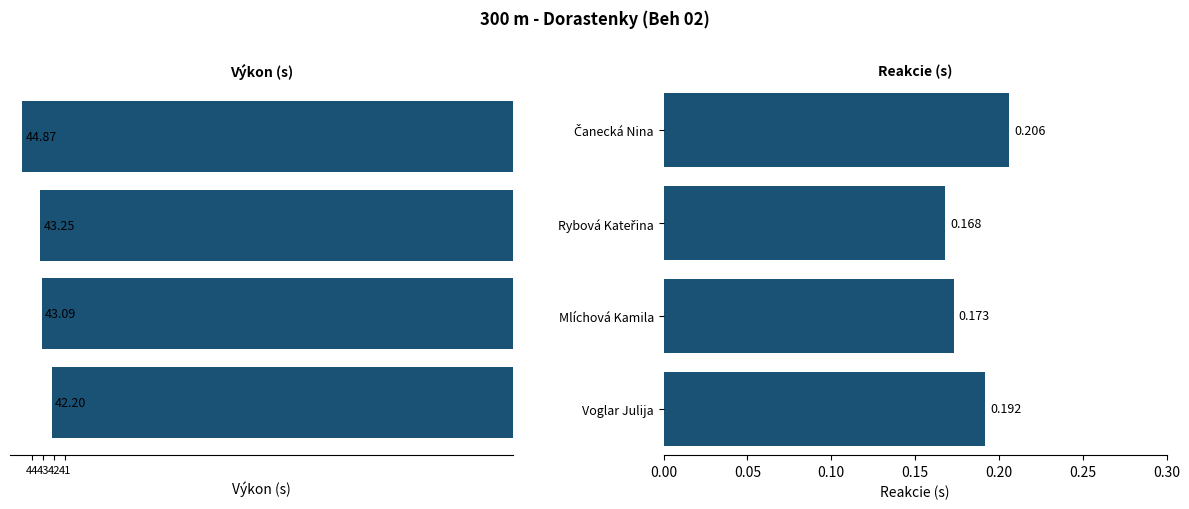

How many bars are there in each group?

2